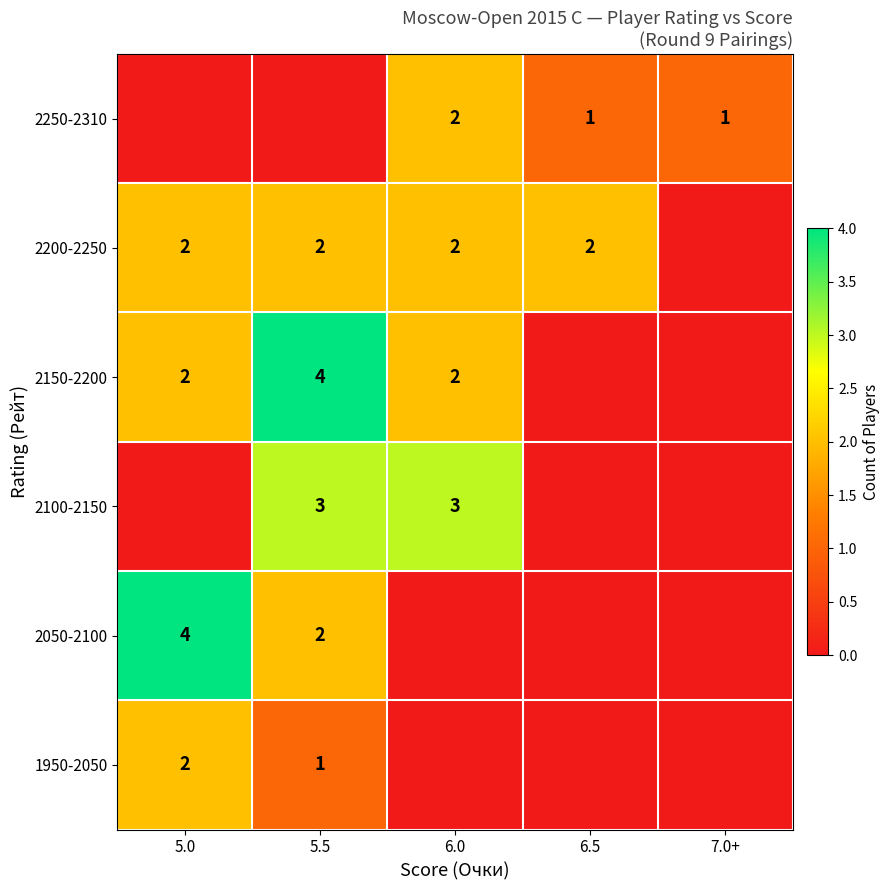

True or false: 1950-2050 has a value of 3 at 5.0.

False